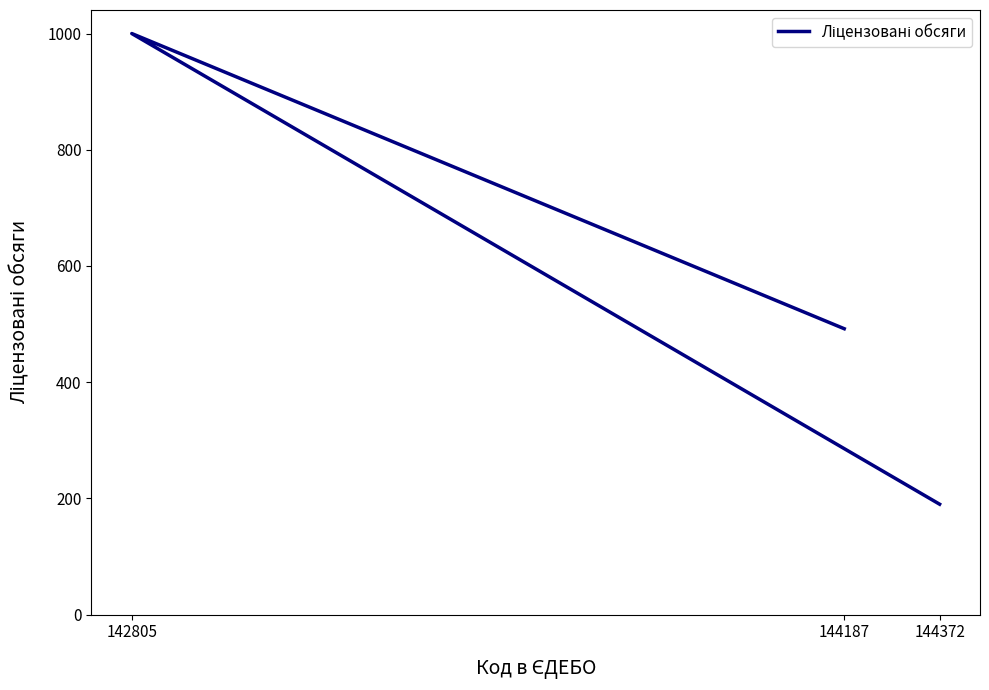

Which label corresponds to the smallest value in the chart?

144372